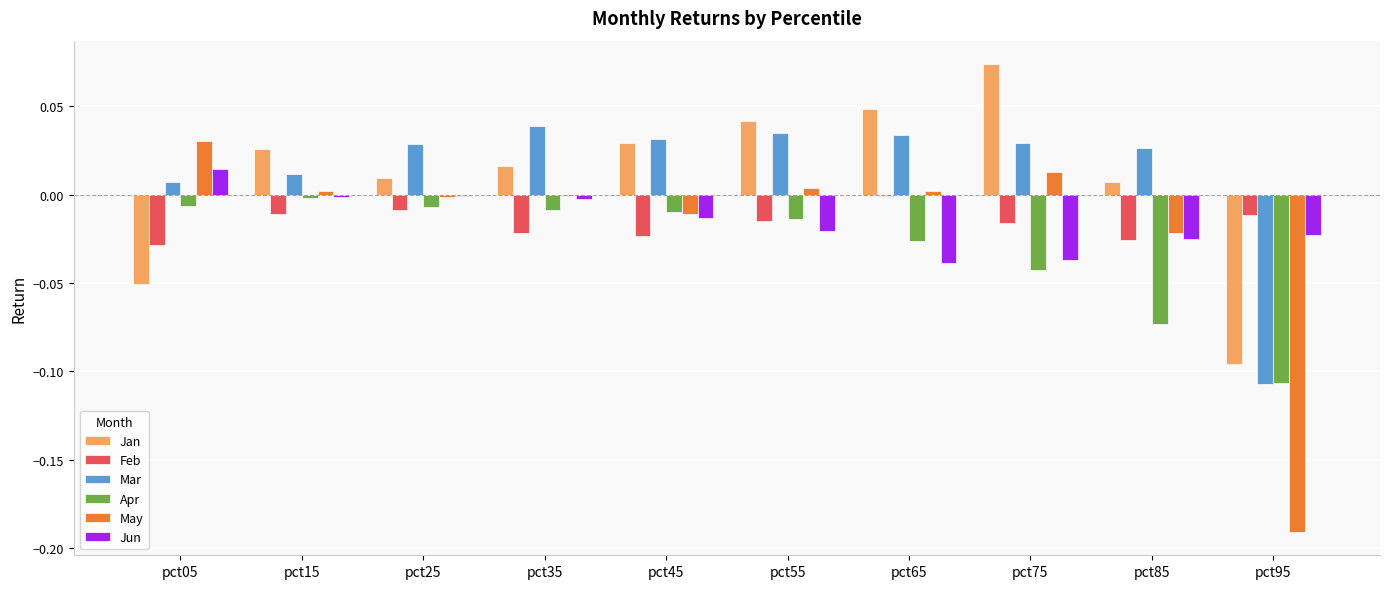

The Apr series shows -0.0 at pct45. True or false?

True